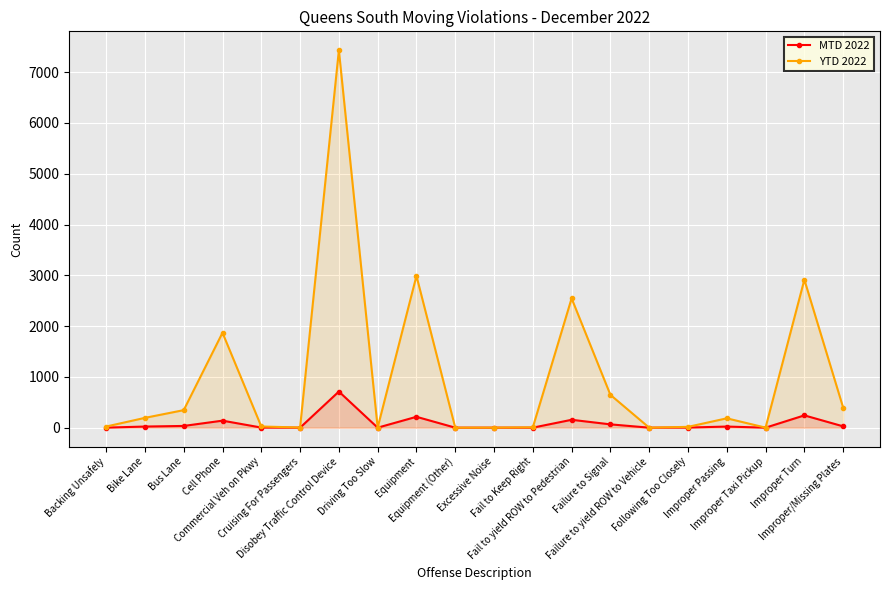

What is the average value of the MTD 2022 series?

82